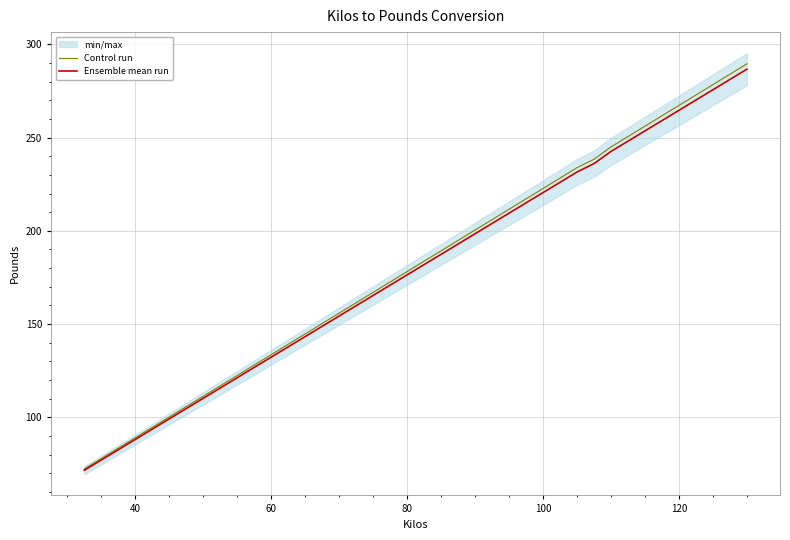

How many data points does each series have?

40